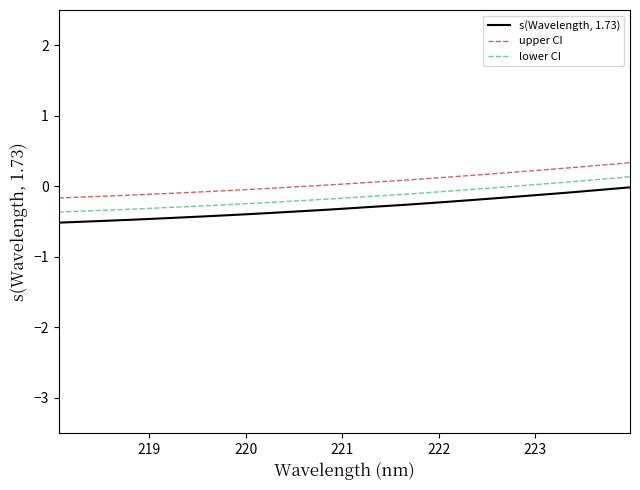

Rank the series by their average value, from lowest to highest.

s(Wavelength, 1.73), lower CI, upper CI